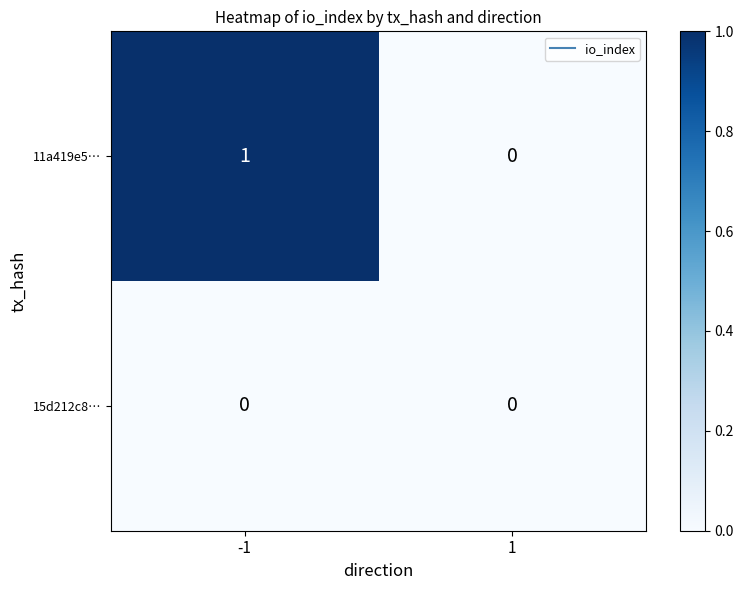

Count the number of categories in the chart.

2